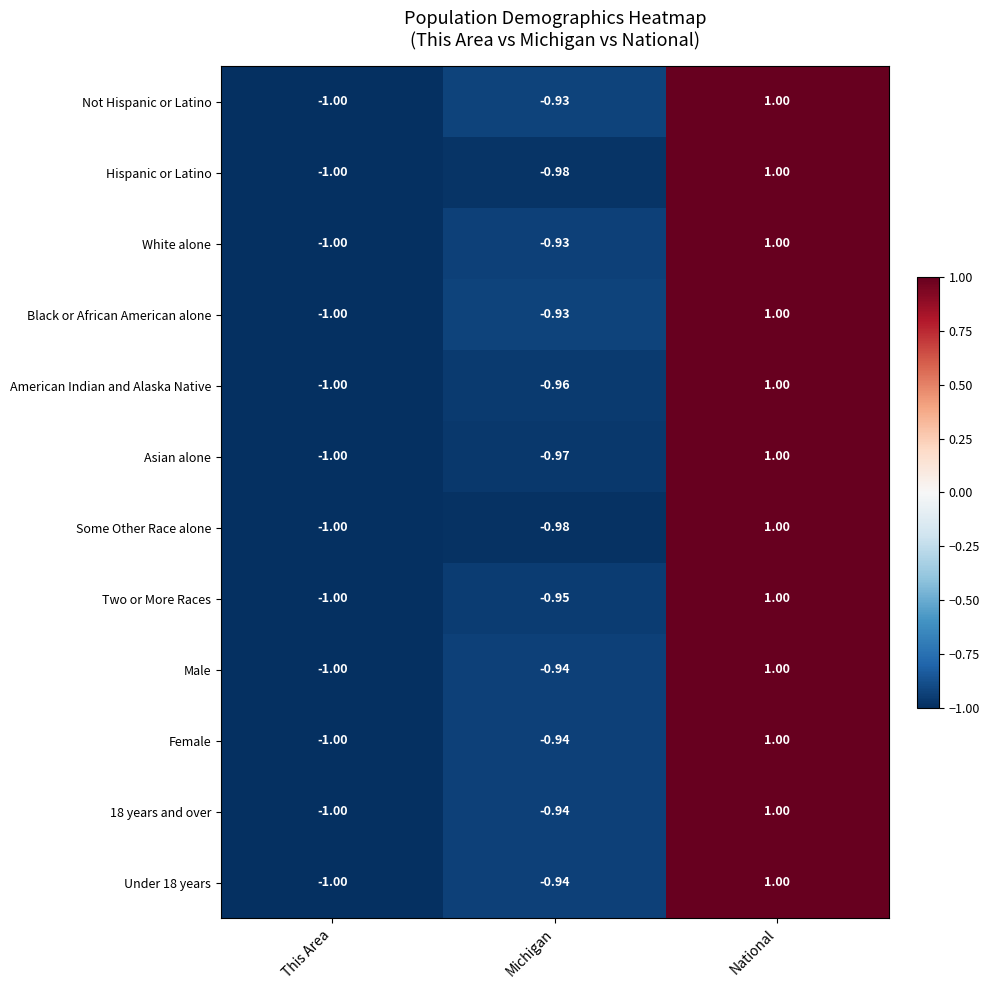

How many series are shown in this chart?

12